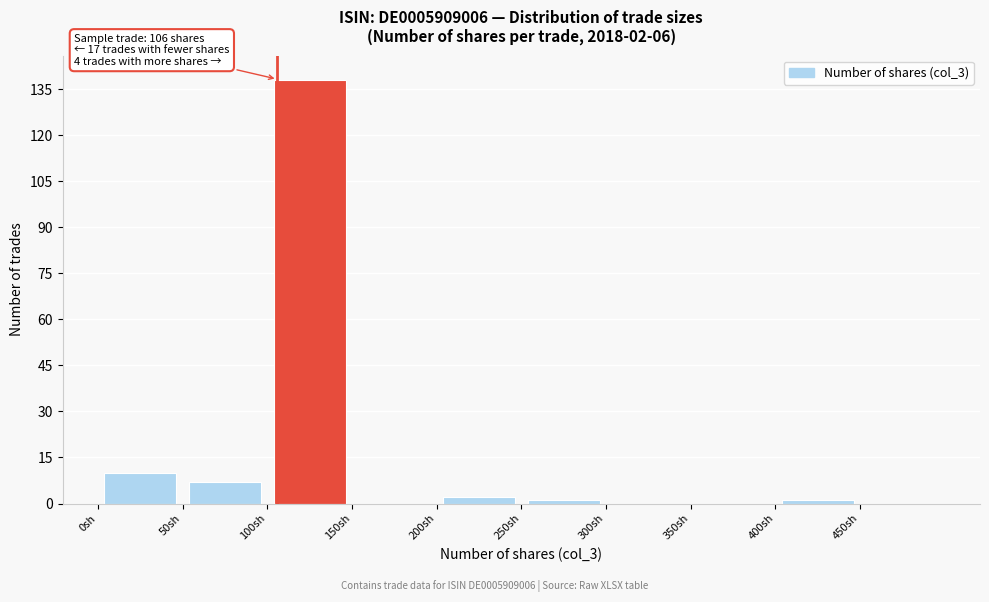

Over which range of the x-axis is the bar tallest?

100 to 150